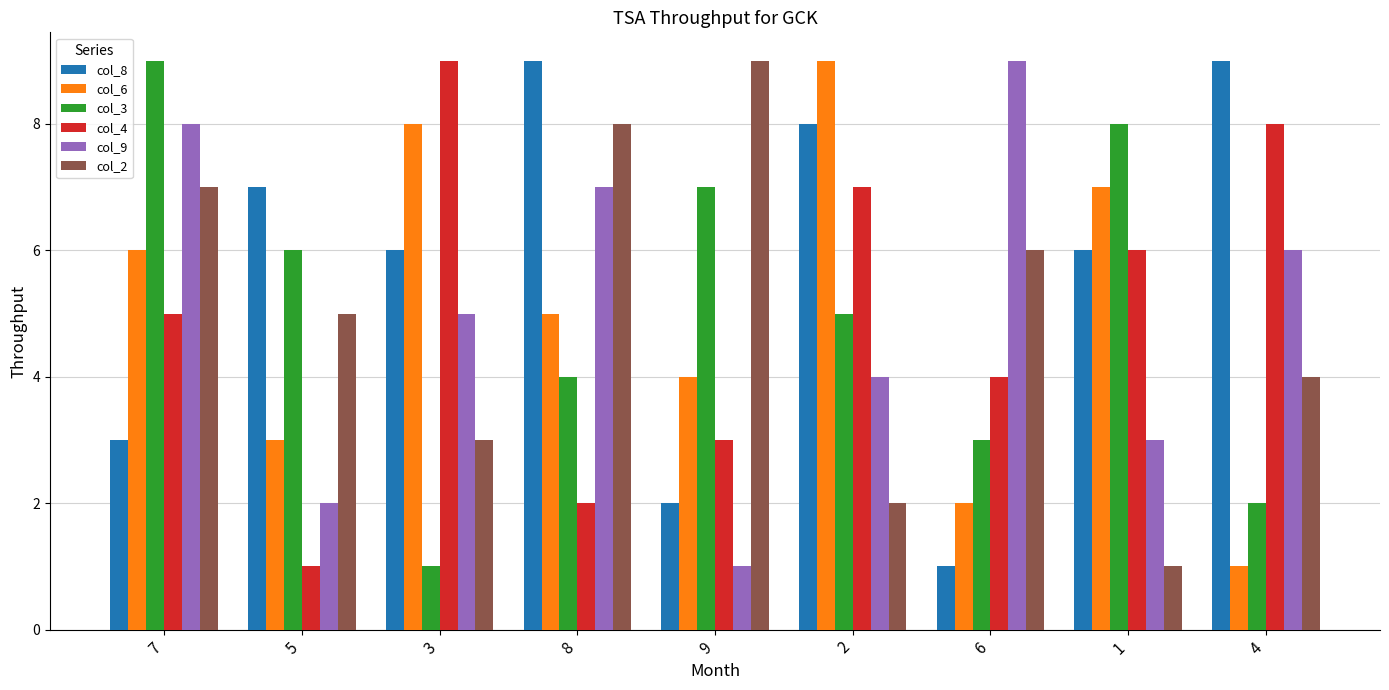

The value of col_8 at 2 is 5. True or false?

False